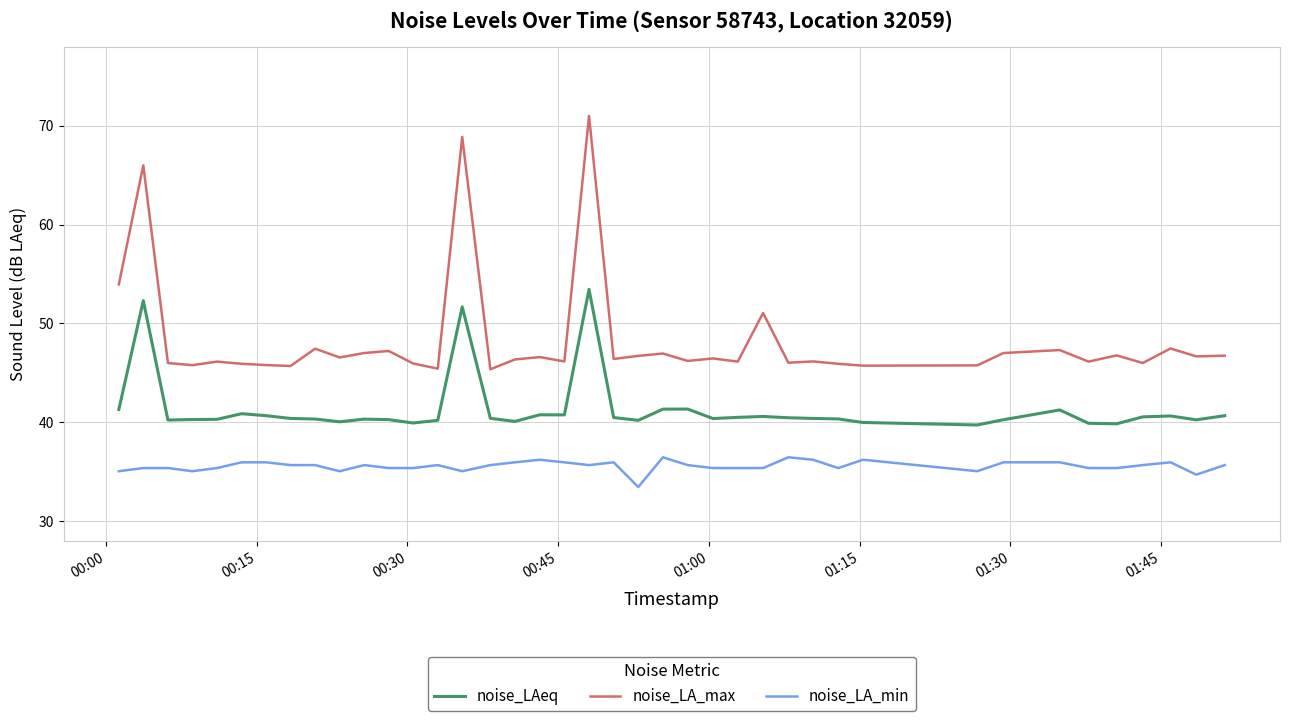

True or false: noise_LAeq and noise_LA_min cross at least once.

False